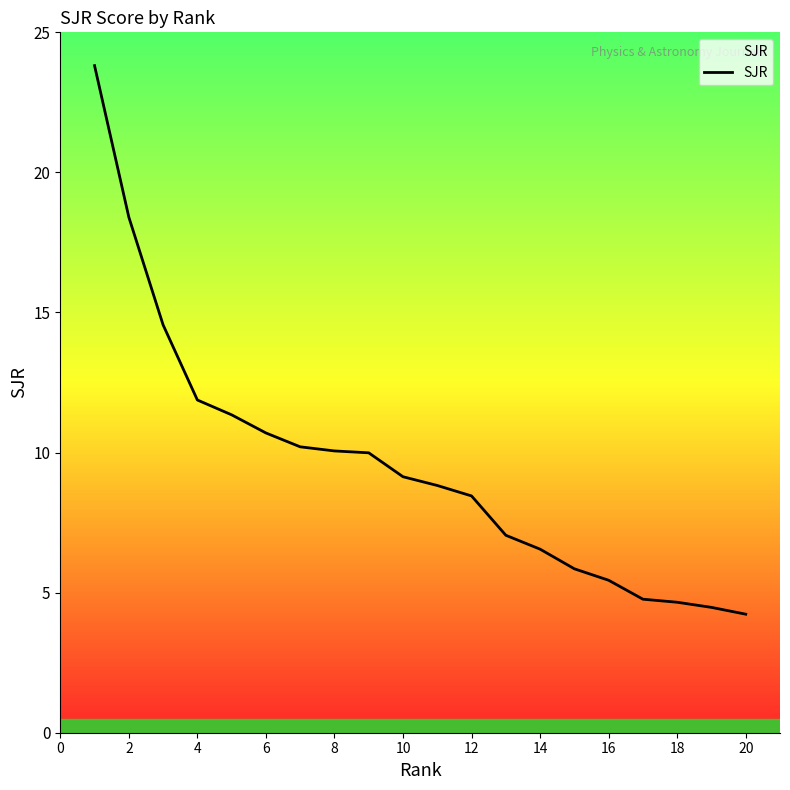

What is the minimum value shown in the chart?

4.2